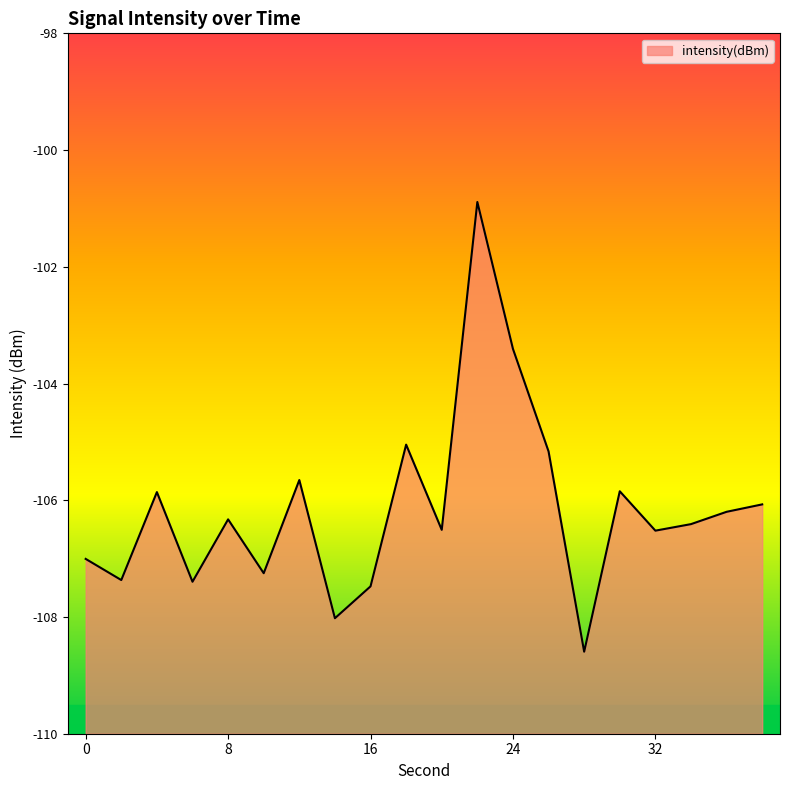

The chart shows a value of -105.7 at 12. True or false?

True